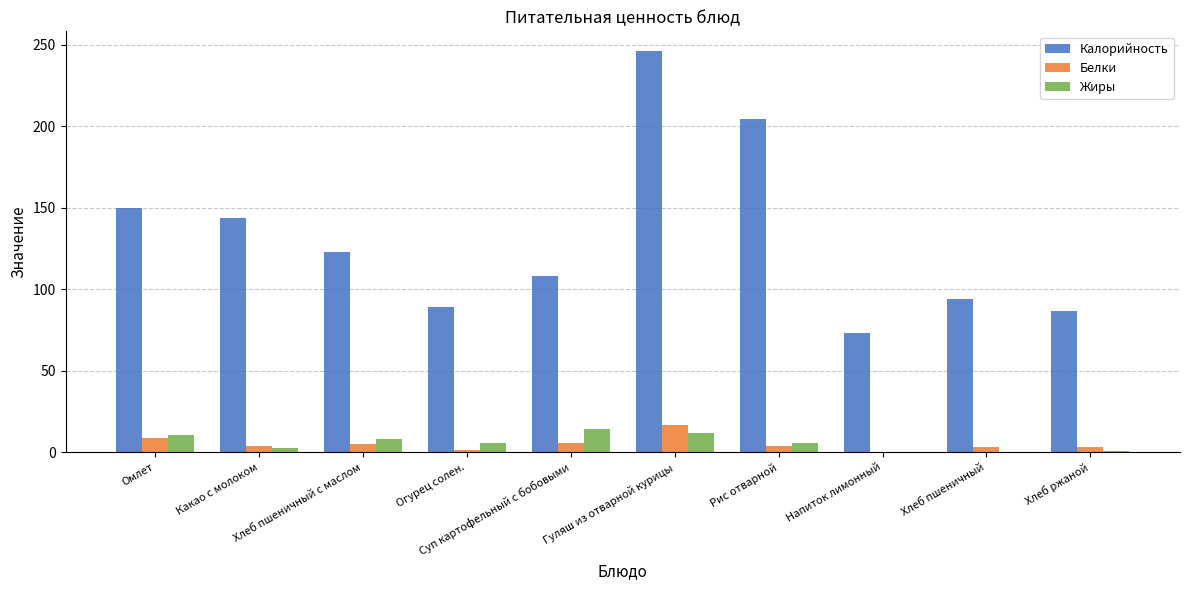

Are the bars grouped side by side (vs. stacked)?

Yes